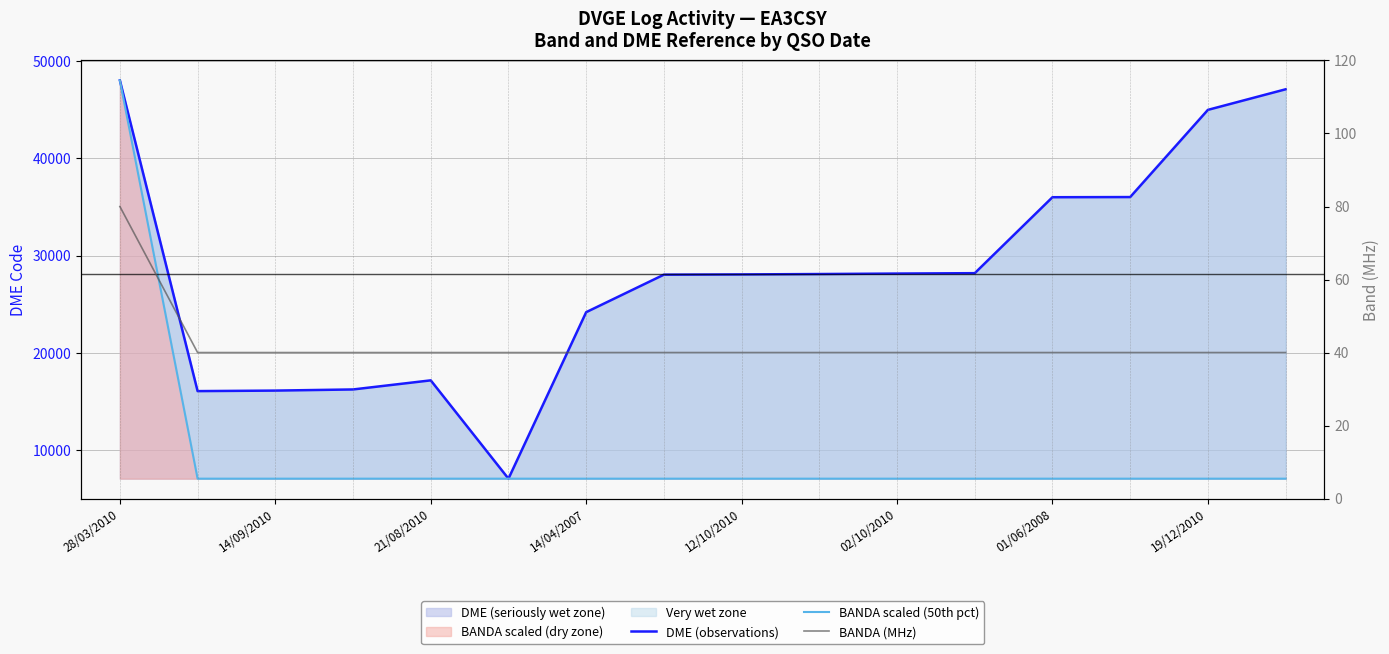

How many data points in DME (observations) are above 28092?

7